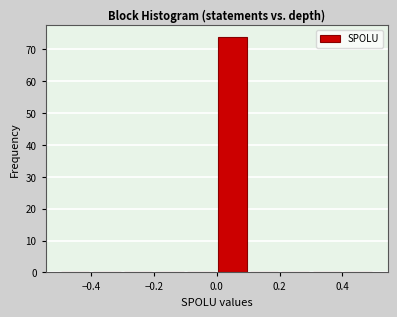

How tall is the bar that spans 0.0 to 0.1 on the x-axis? The values are not printed on the chart, so give them approximately, as read against the axis.

74